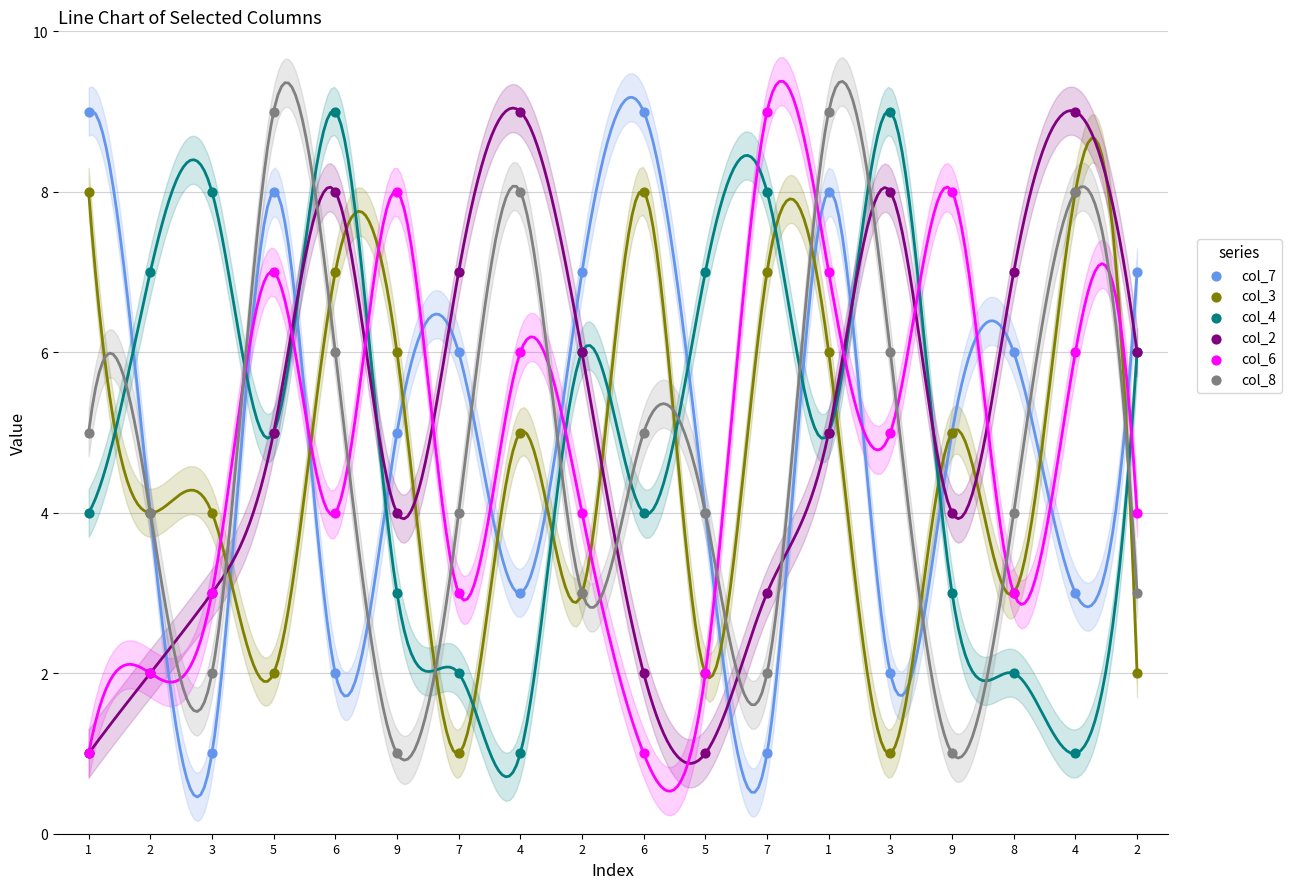

Which series reaches the maximum Y coordinate?

col_7